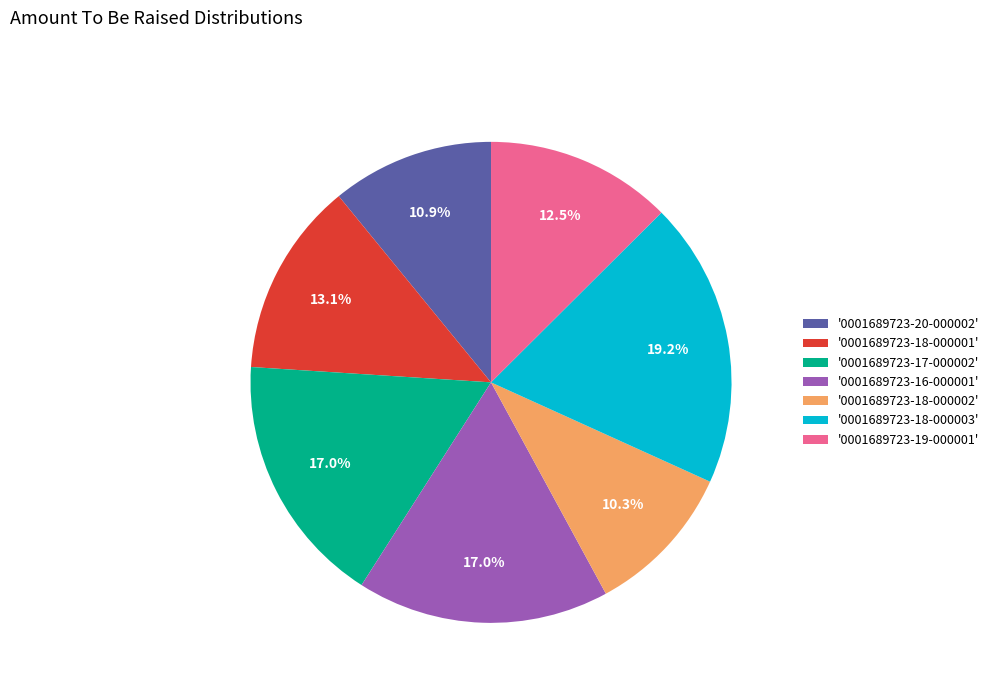

Which slice is the largest?

'0001689723-18-000003'